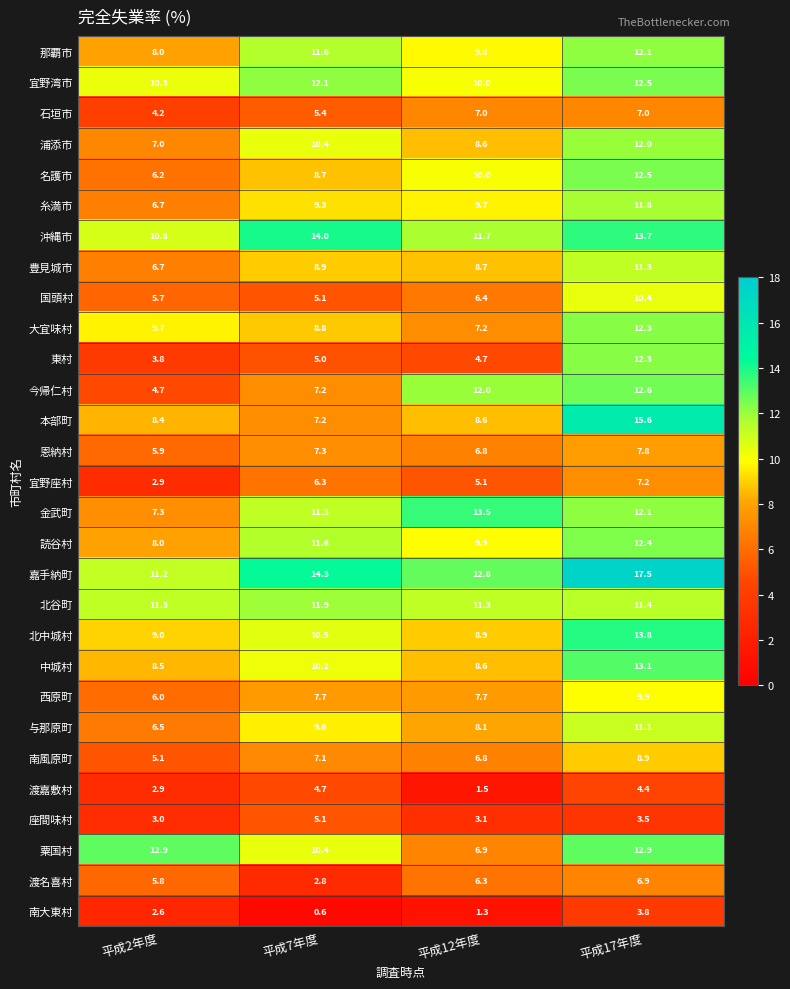

Between 平成7年度 and 平成12年度, which series saw the biggest shift?

今帰仁村